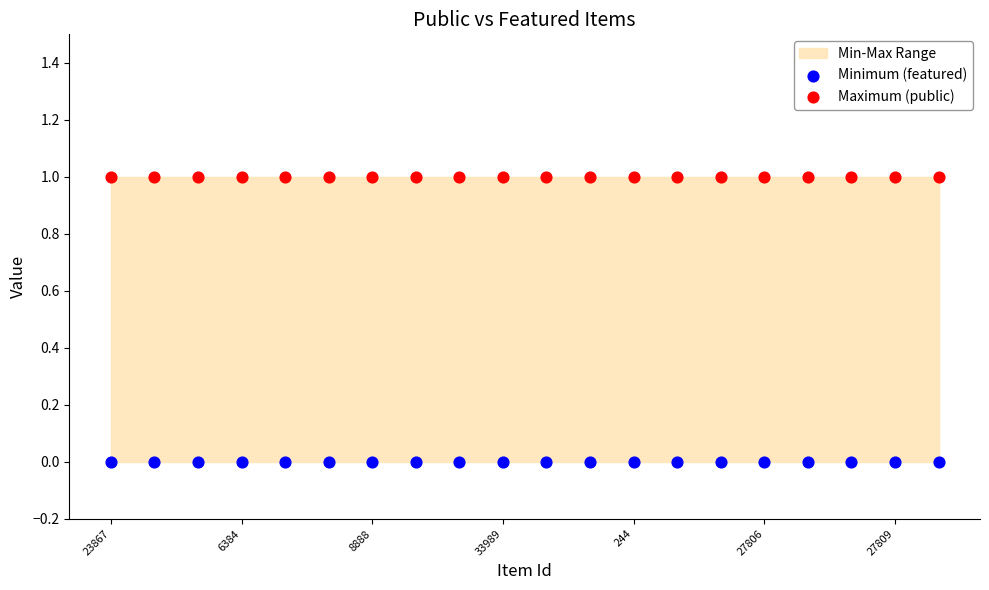

Which series contains the highest Y value?

Maximum (public)